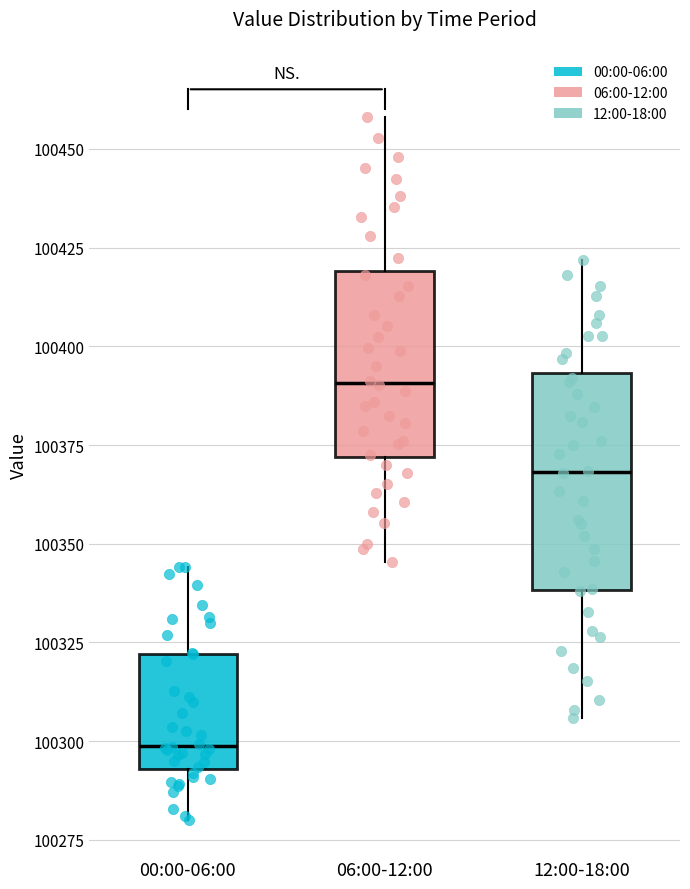

Where is the lower edge of the box for 06:00-12:00 on the y-axis? The values are not printed on the chart, so give them approximately, as read against the axis.

100370